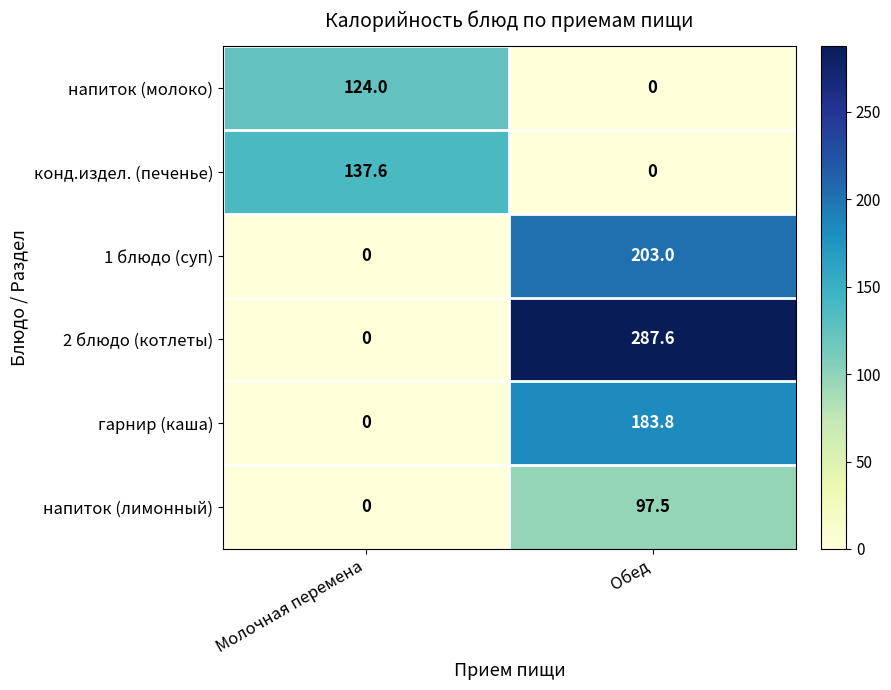

What is the spread (max minus min) of values at Обед?

287.6